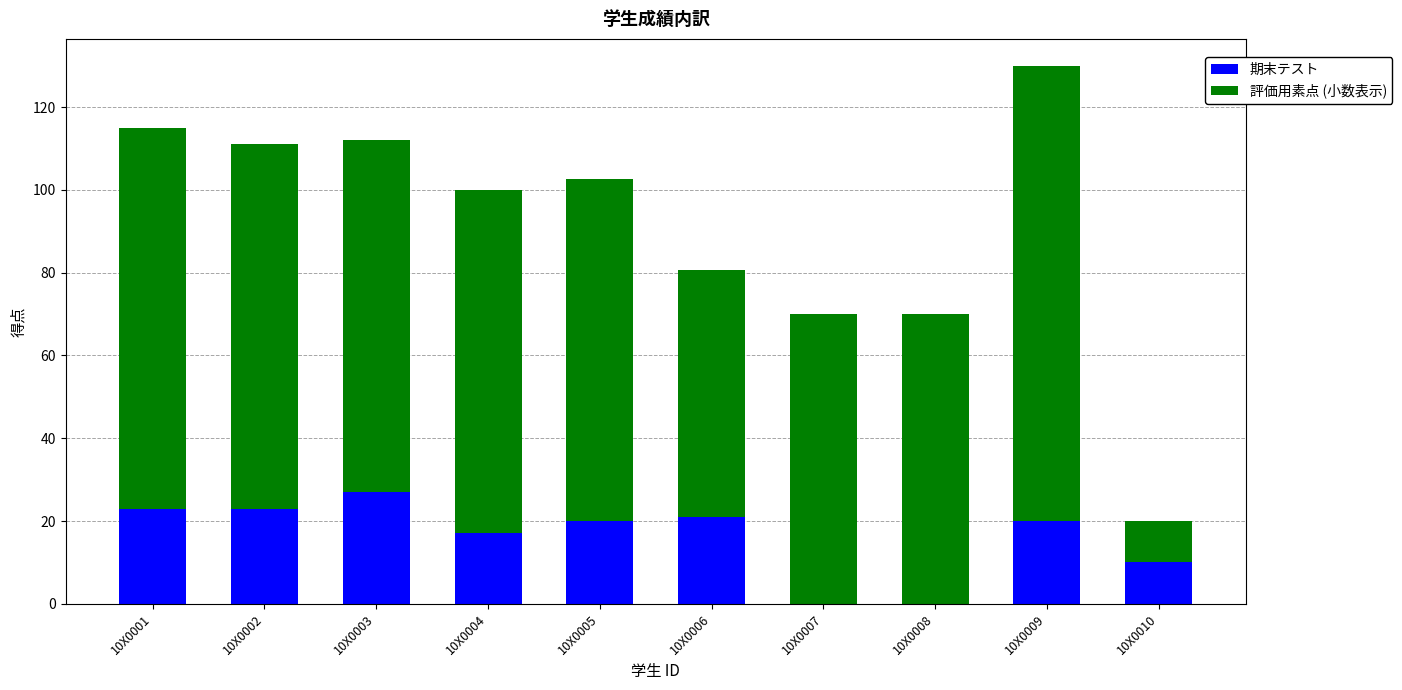

Which category has the highest value across all series?

10X0009